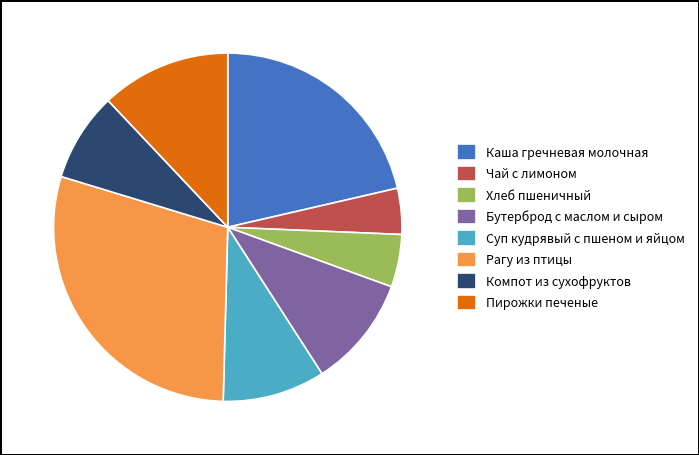

What is the ratio of the value at Бутерброд с маслом и сыром to the value at Пирожки печеные?

0.9